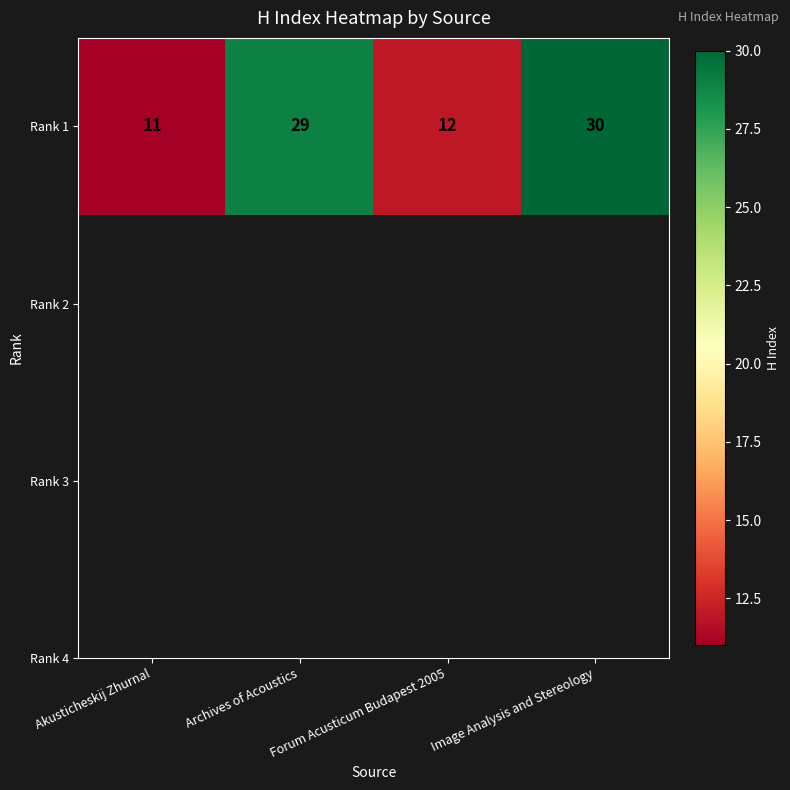

What is the average value?

20